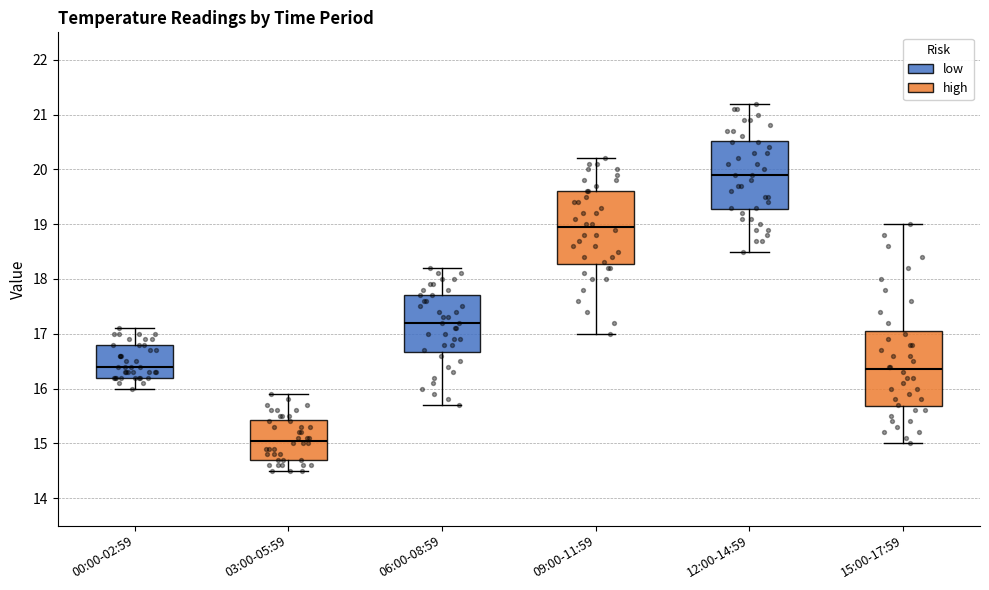

Where does the median line of the box for 09:00-11:59 sit on the y-axis? The values are not printed on the chart, so give them approximately, as read against the axis.

19.0